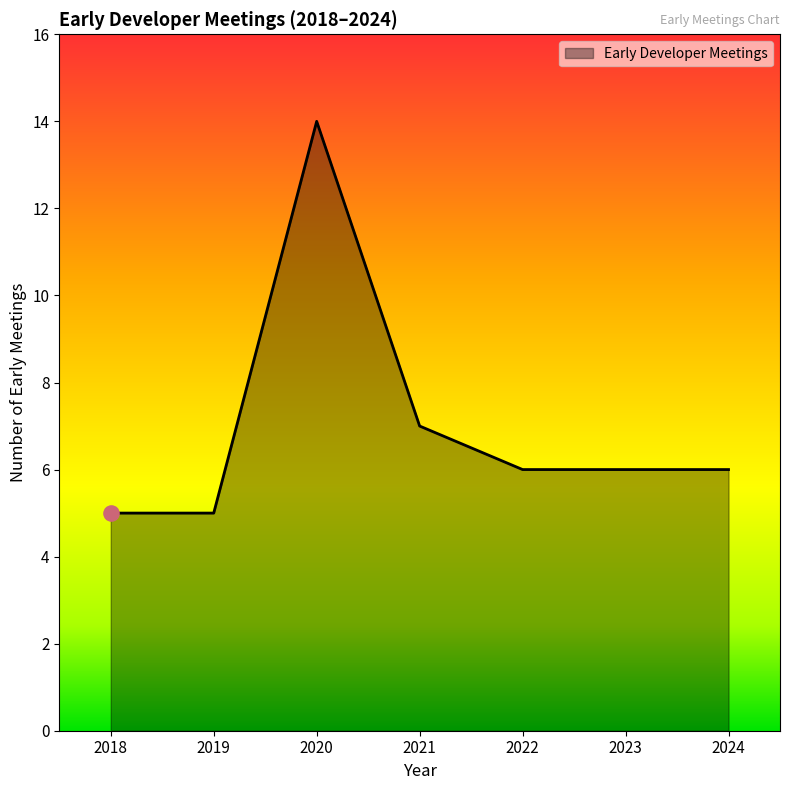

Which has a higher value, 2021 or 2023?

2021